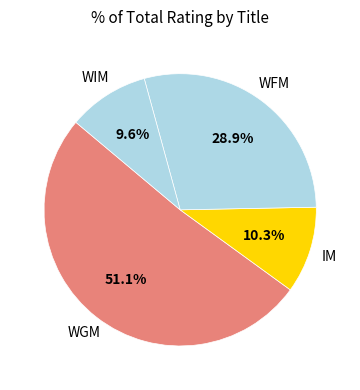

How many slices are in this pie chart?

4